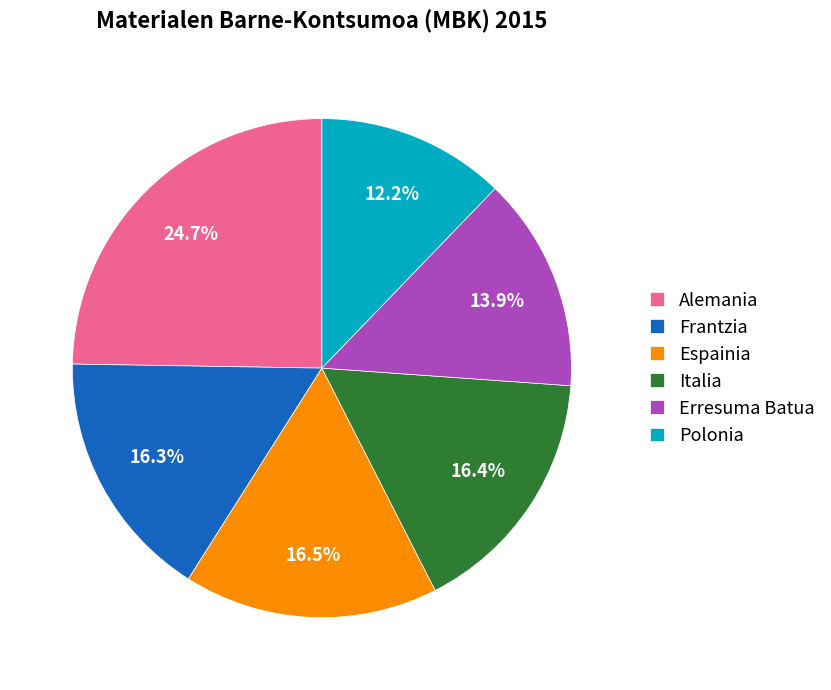

Does Frantzia represent more than half of the total?

No